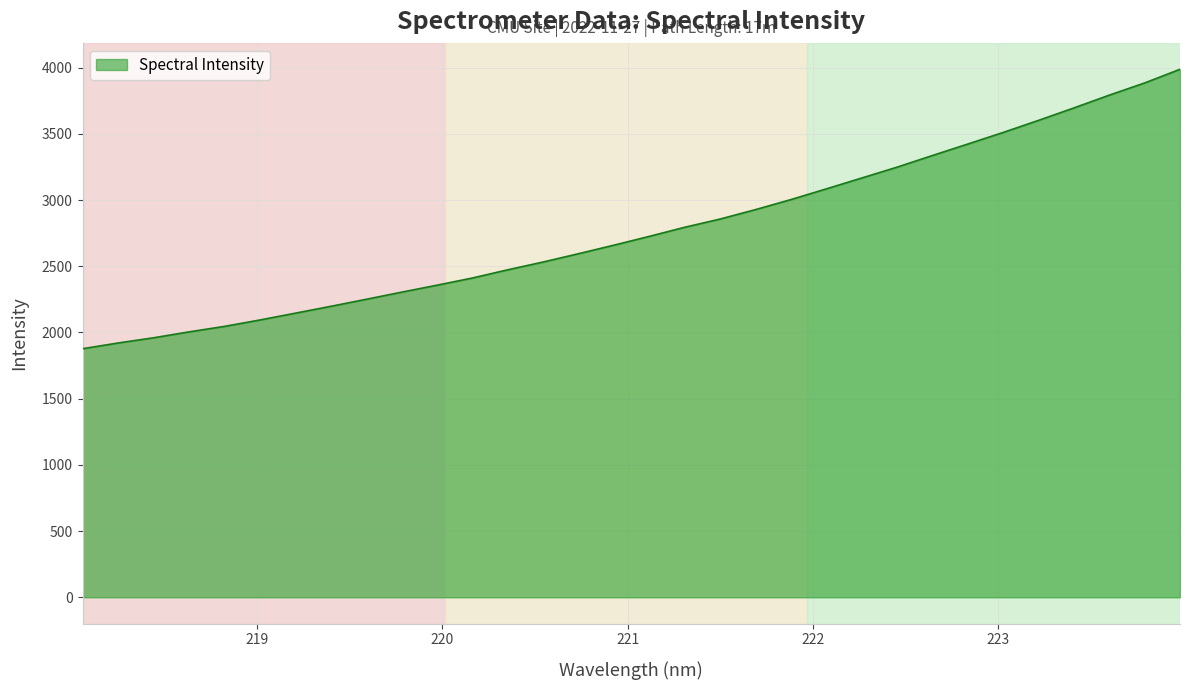

What is the minimum value shown in the chart?

1877.4